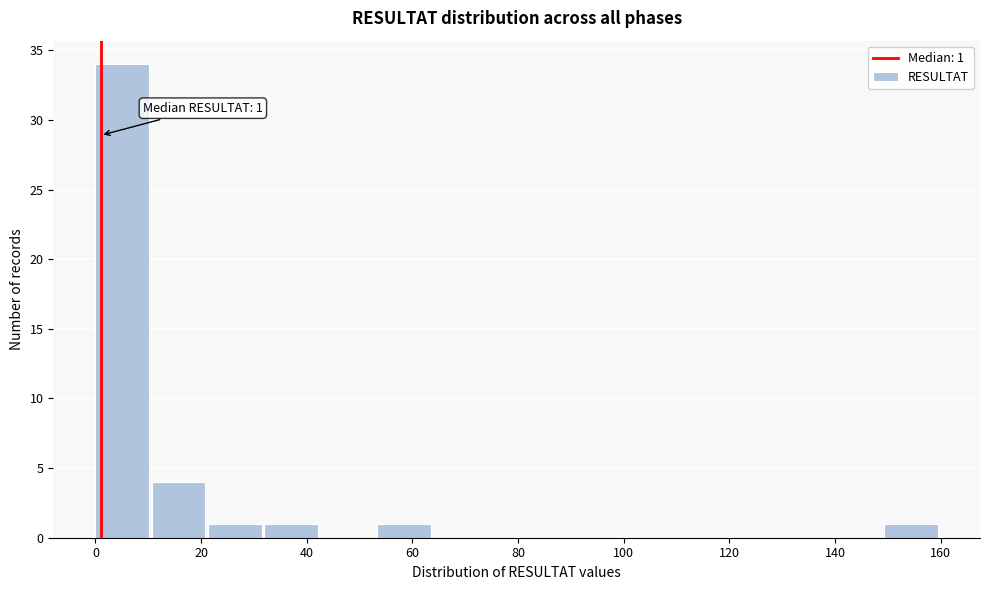

Which range on the x-axis has the tallest bar?

0 to 10